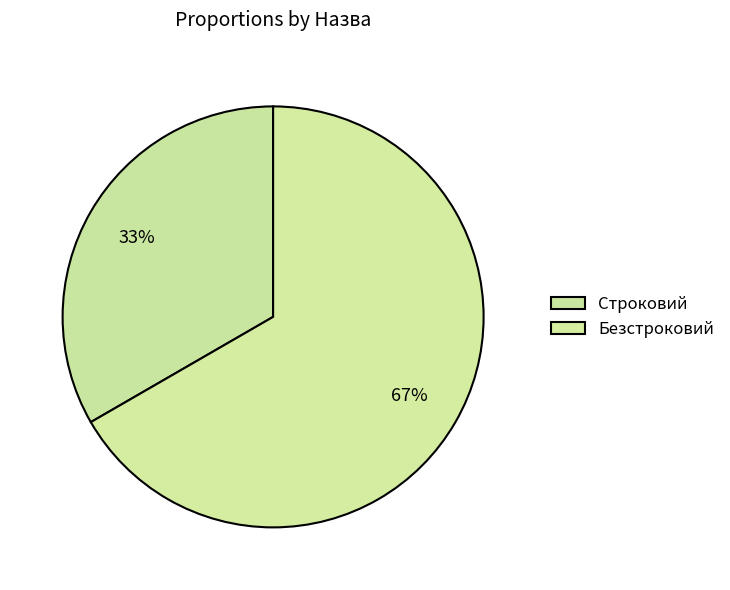

To the nearest percent, what is the average slice percentage?

50%